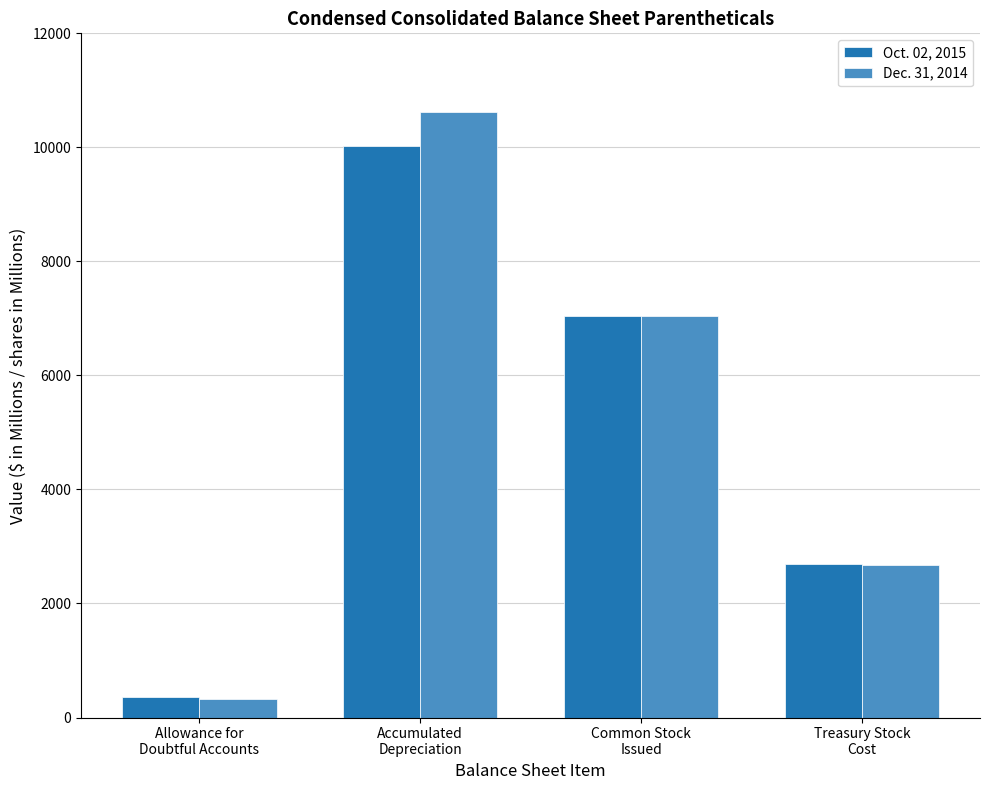

Reading left to right, what are all the values shown in this chart?

Oct. 02, 2015: Allowance for
Doubtful Accounts=361	Accumulated
Depreciation=10020	Common Stock
Issued=7040	Treasury Stock
Cost=2698
Dec. 31, 2014: Allowance for
Doubtful Accounts=331	Accumulated
Depreciation=10625	Common Stock
Issued=7040	Treasury Stock
Cost=2674